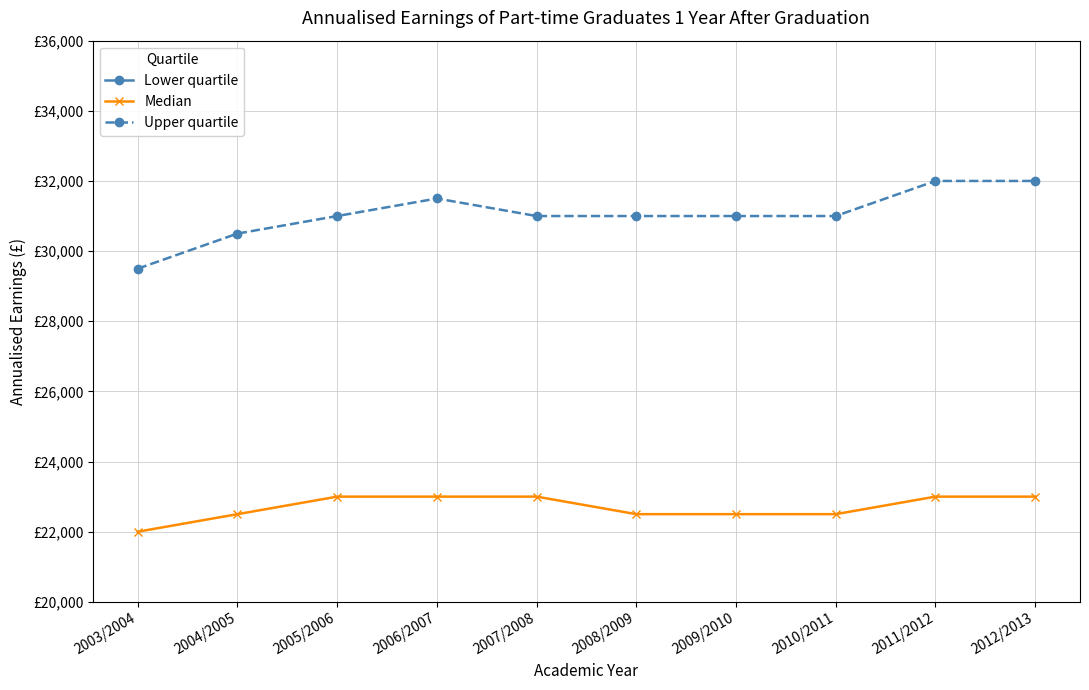

The Upper quartile series shows 45678 at 2008/2009. True or false?

False